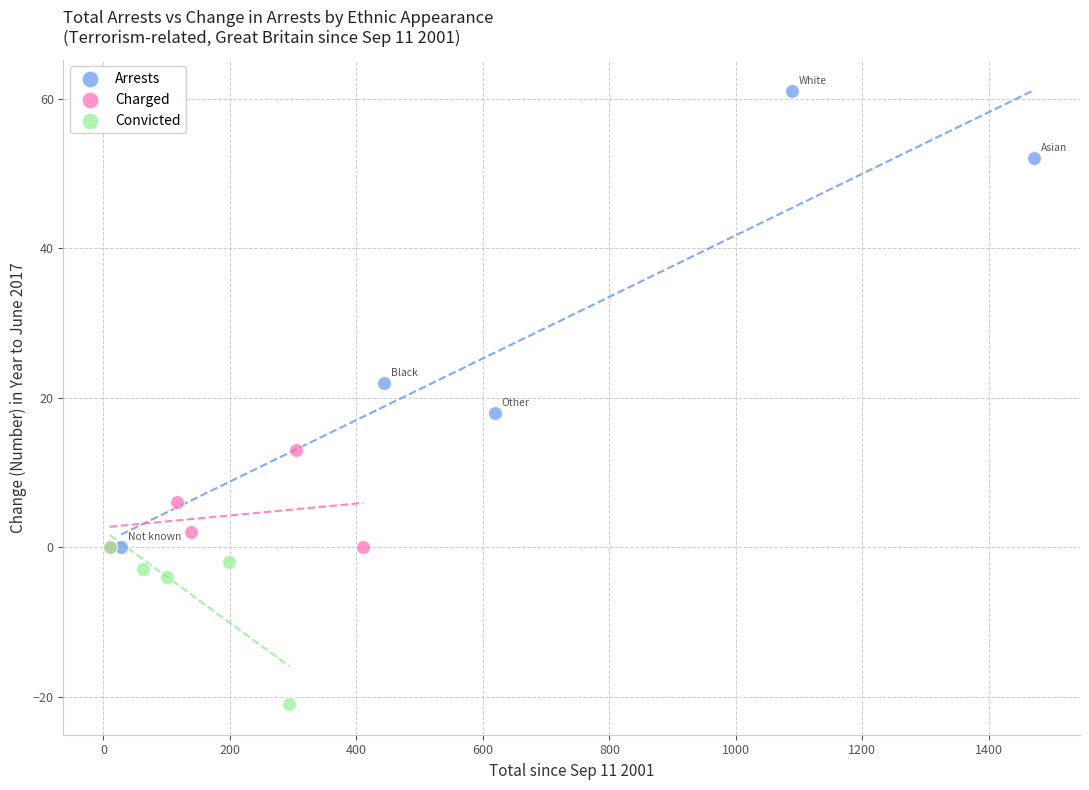

What are all the series names shown in the legend?

Arrests, Charged, Convicted